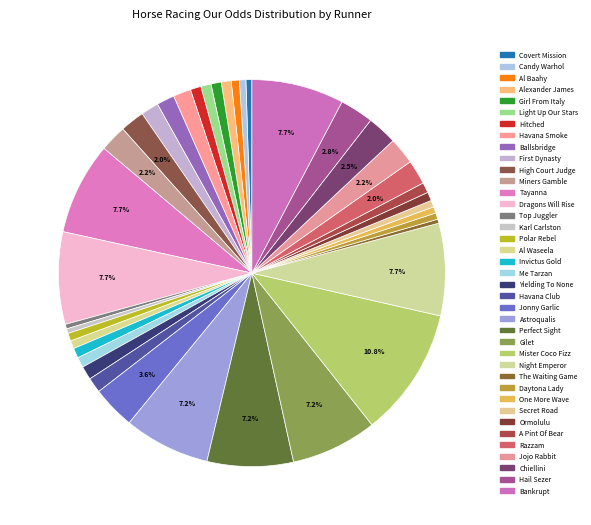

How many segments does this pie chart have?

39